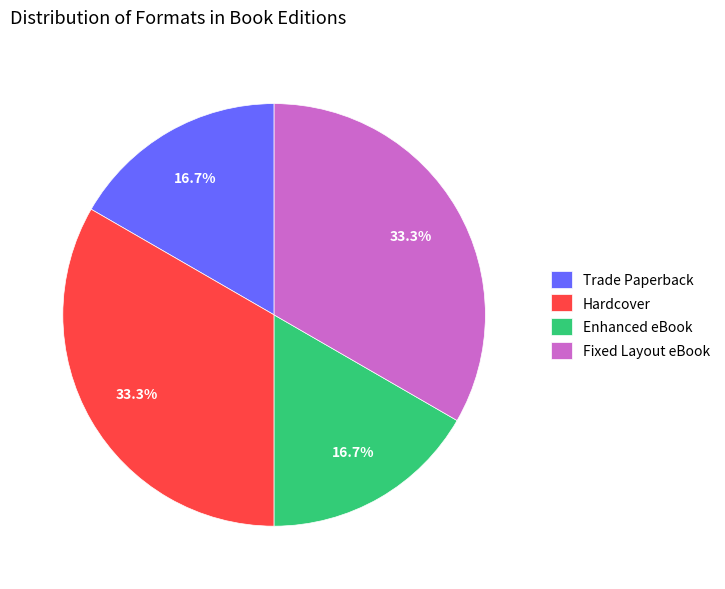

To the nearest percent, what is the difference between the largest and smallest slice percentages?

17%